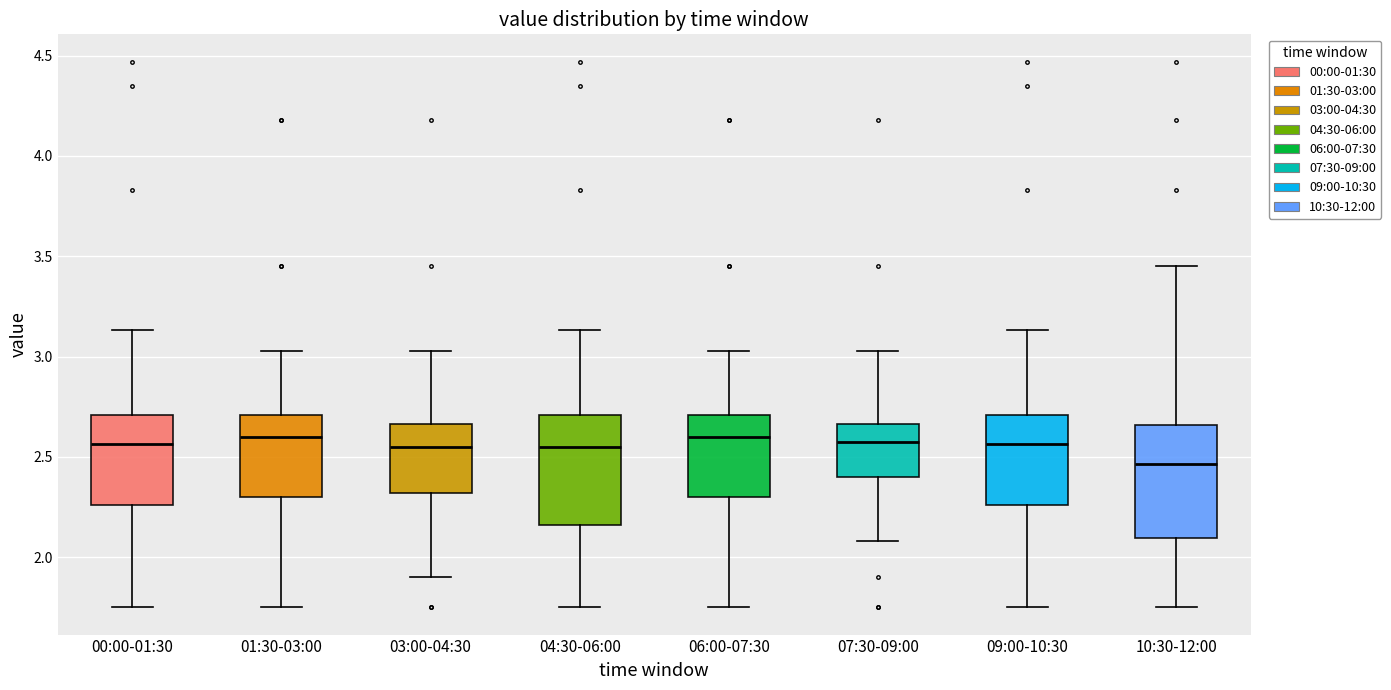

Reading left to right, read every box against the y-axis: the position of its median line, the range the box covers, and the ends of its whiskers. The values are not printed on the chart, so give them approximately, as read against the axis.

00:00-01:30: median 2.55, box 2.25 to 2.70, whiskers 1.75 to 3.15
01:30-03:00: median 2.60, box 2.30 to 2.70, whiskers 1.75 to 3.05
03:00-04:30: median 2.55, box 2.30 to 2.65, whiskers 1.90 to 3.05
04:30-06:00: median 2.55, box 2.15 to 2.70, whiskers 1.75 to 3.15
06:00-07:30: median 2.60, box 2.30 to 2.70, whiskers 1.75 to 3.05
07:30-09:00: median 2.60, box 2.40 to 2.65, whiskers 2.10 to 3.05
09:00-10:30: median 2.55, box 2.25 to 2.70, whiskers 1.75 to 3.15
10:30-12:00: median 2.45, box 2.10 to 2.65, whiskers 1.75 to 3.45